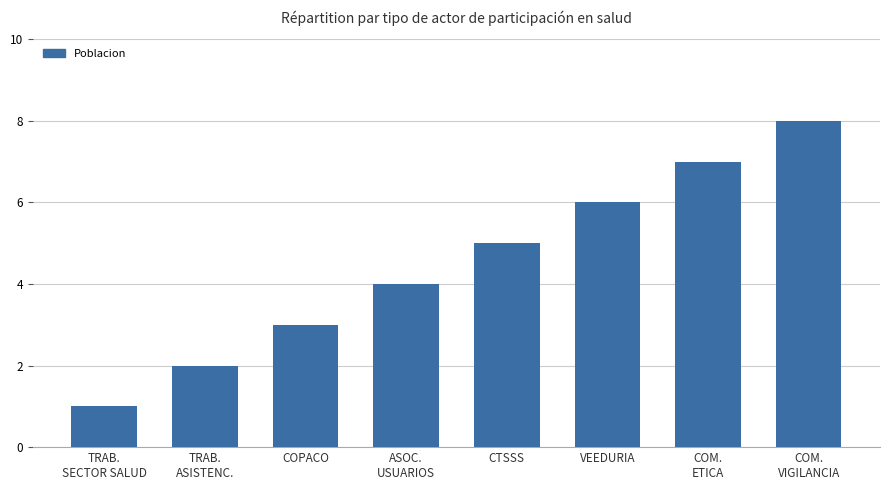

How many values are between 3 and 7?

5